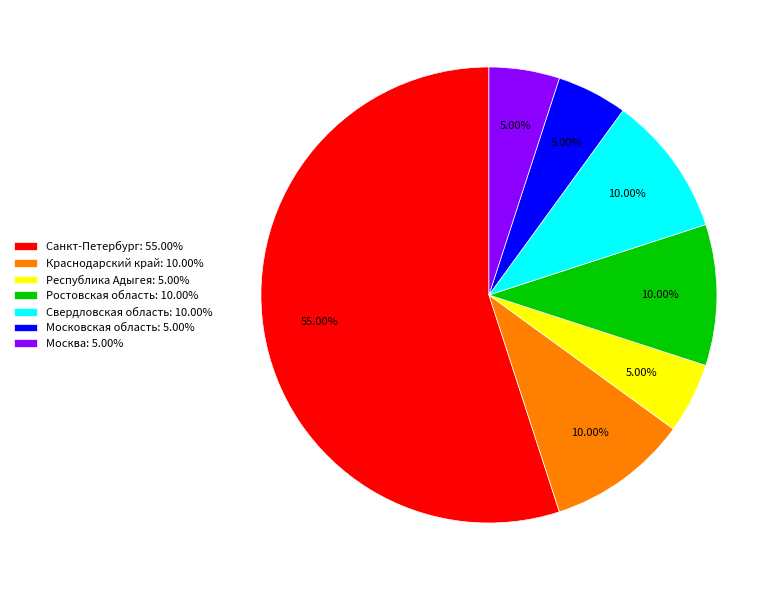

Is the sum of Свердловская область: 10.00% and Ростовская область: 10.00% greater than half?

No